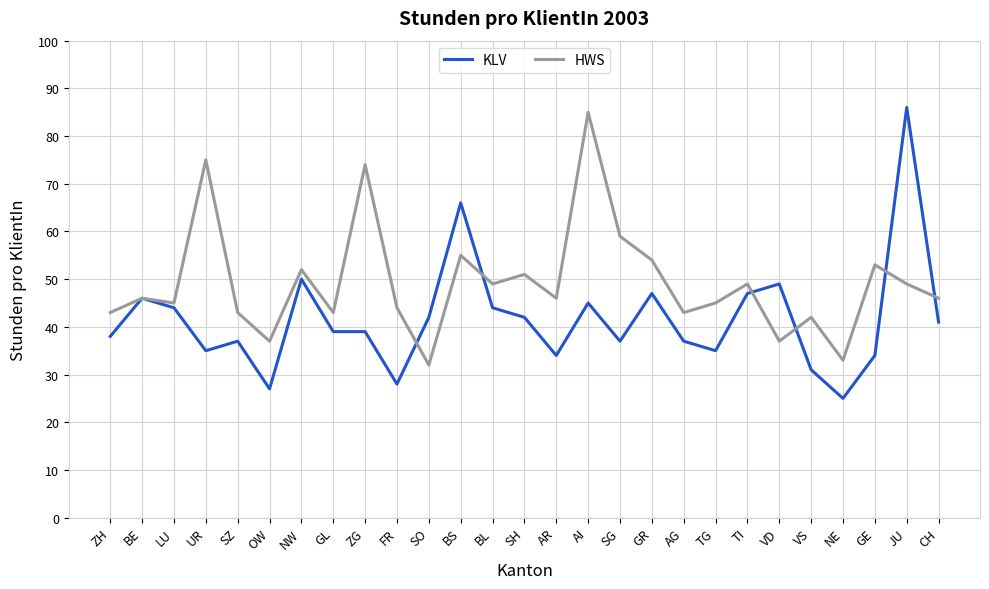

Does the chart have visible grid lines?

Yes